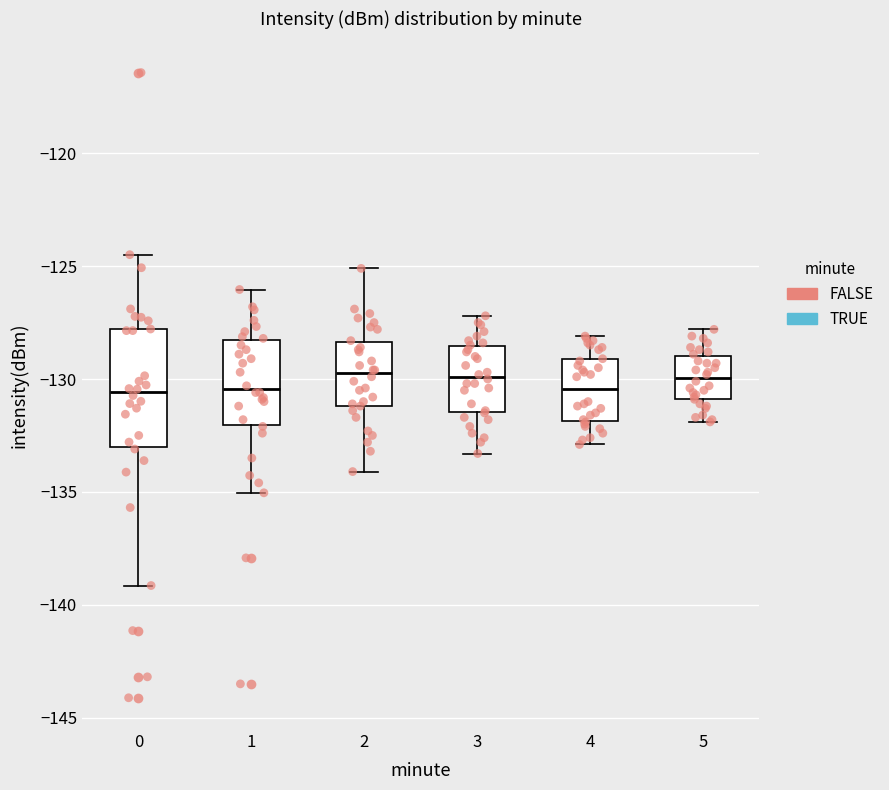

Where is the lower edge of the box at x = 5 on the y-axis? The values are not printed on the chart, so give them approximately, as read against the axis.

-131.0